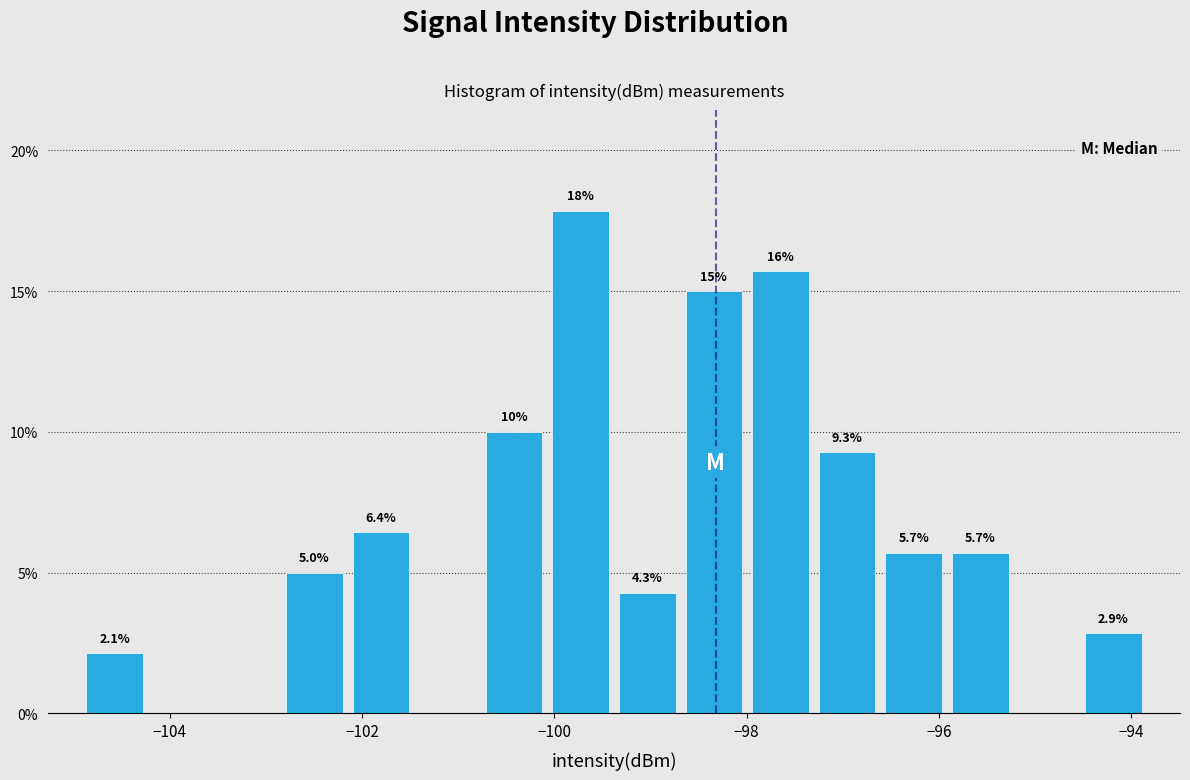

Around what value on the x-axis is the tallest bar? Give the approximate position of its centre, as read against the axis.

-99.8